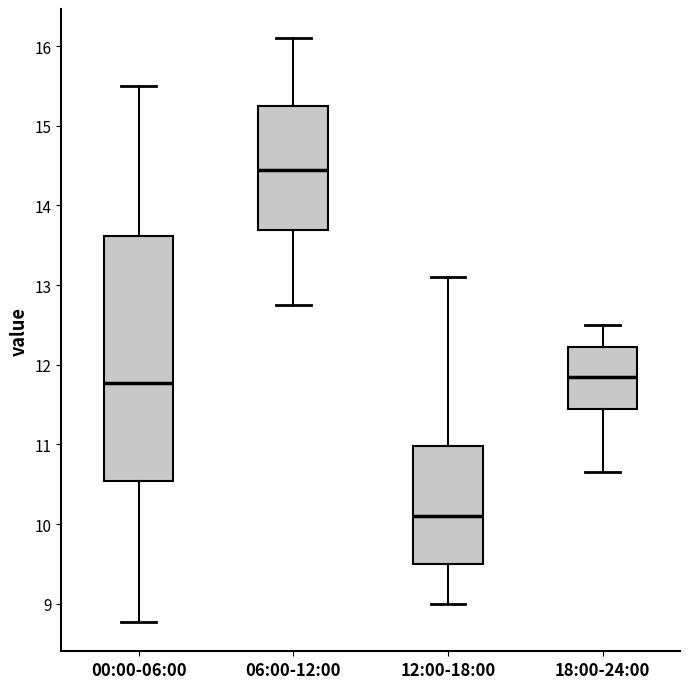

Reading left to right, read every box against the y-axis: the position of its median line, the range the box covers, and the ends of its whiskers. The values are not printed on the chart, so give them approximately, as read against the axis.

00:00-06:00: median 11.8, box 10.5 to 13.6, whiskers 8.8 to 15.5
06:00-12:00: median 14.5, box 13.7 to 15.3, whiskers 12.8 to 16.1
12:00-18:00: median 10.1, box 9.5 to 11.0, whiskers 9.0 to 13.1
18:00-24:00: median 11.9, box 11.5 to 12.2, whiskers 10.7 to 12.5